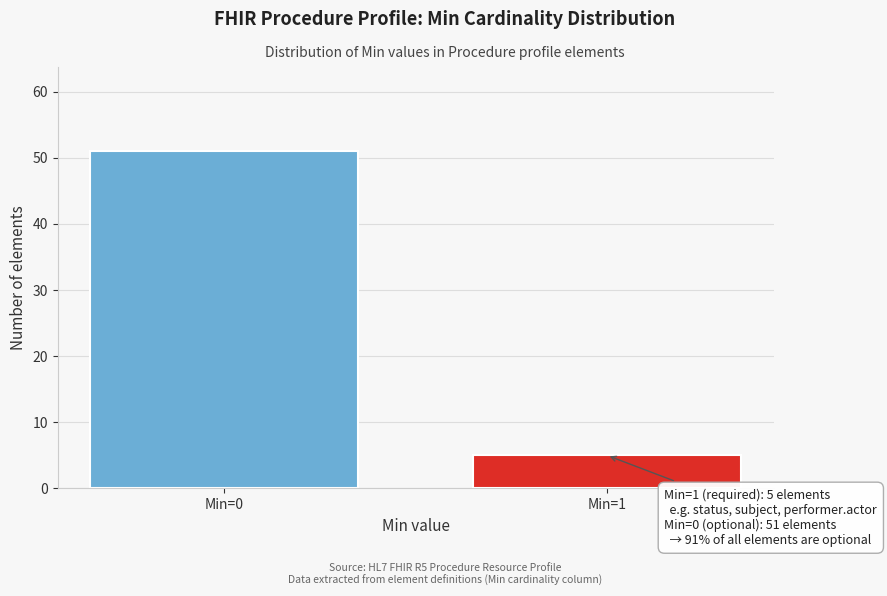

Reading left to right, list all the values displayed in this chart.

51	5